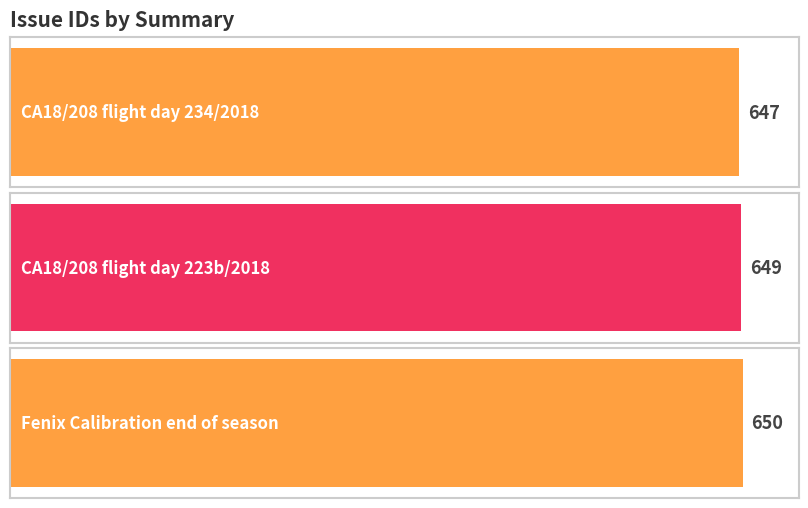

What is the sum of all values?

1946